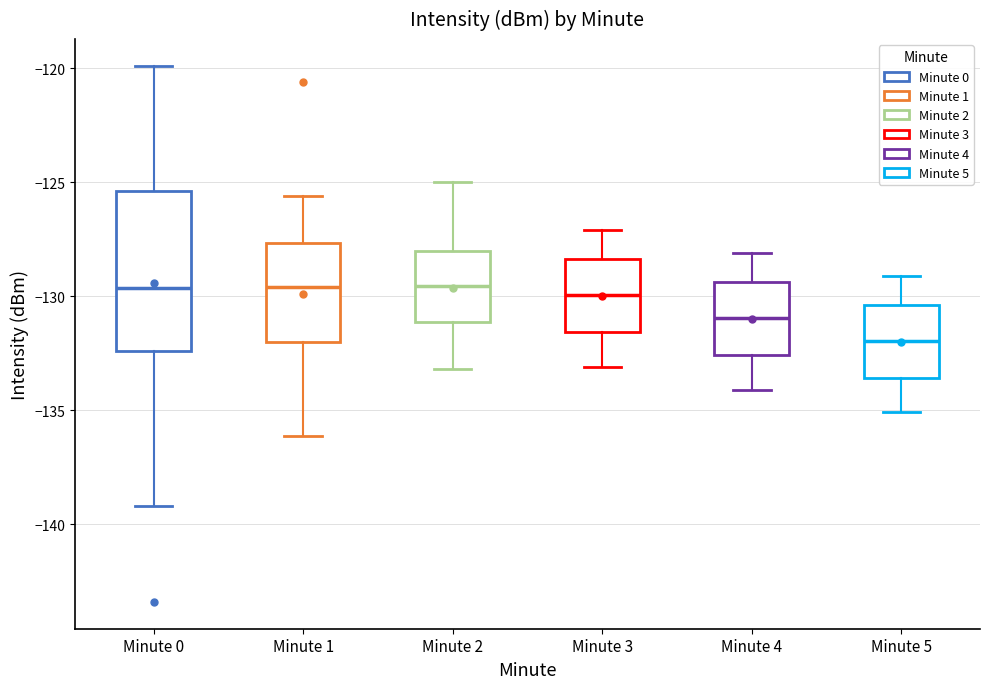

Comparing the boxes themselves (not the whiskers), which one is the tallest?

Minute 0